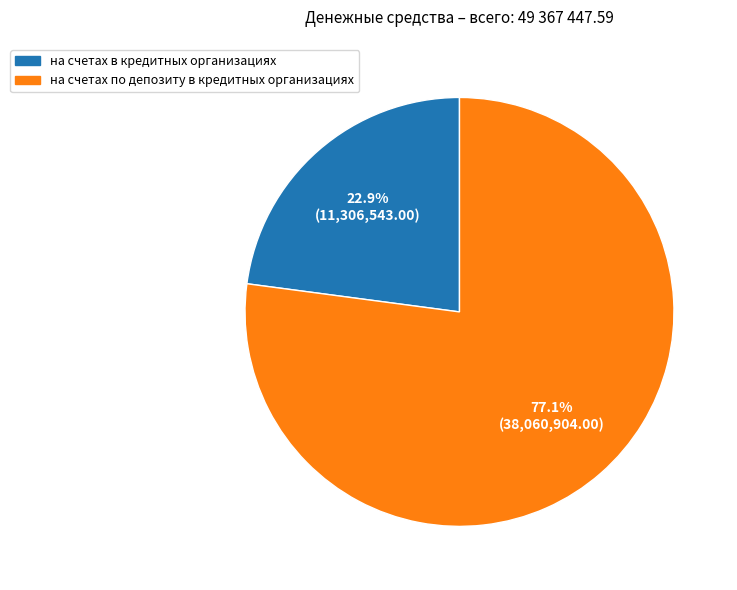

How many slices are in this pie chart?

2